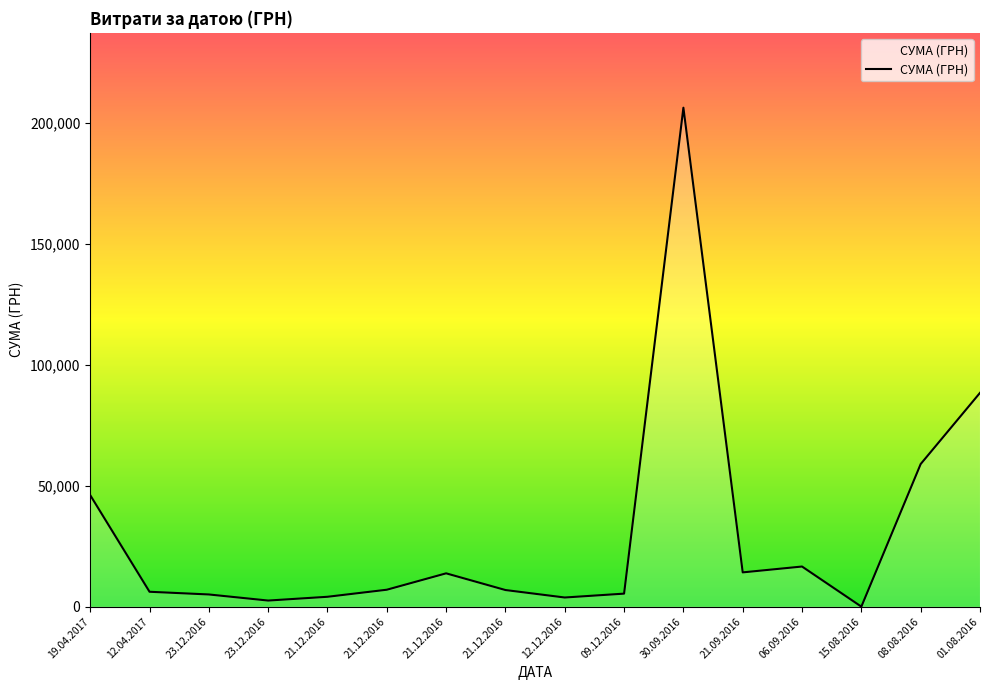

At which label is the value closest to 103108?

01.08.2016